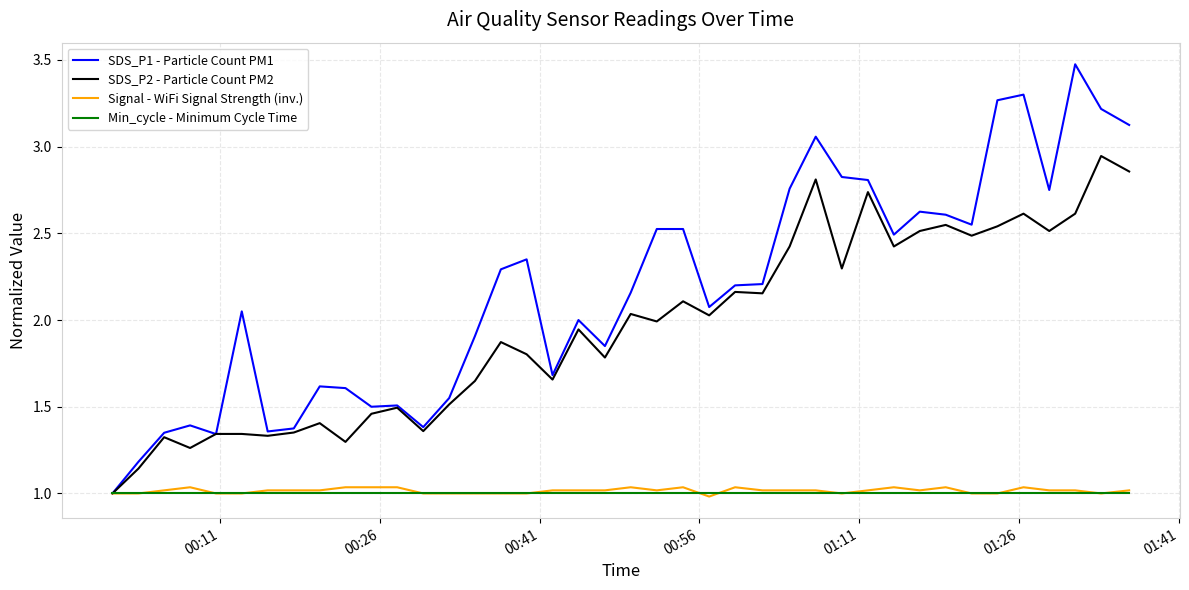

Which series has the largest total across all categories?

SDS_P1 - Particle Count PM1